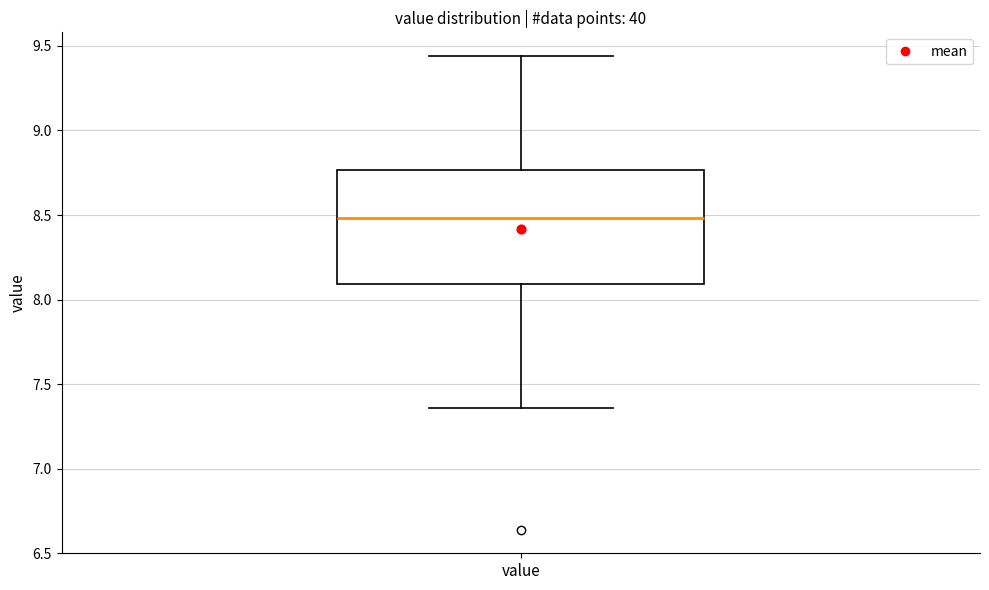

Read this box plot against the y-axis: the position of the median line, the range covered by the box, and the ends of both whiskers. The values are not printed on the chart, so give them approximately, as read against the axis.

median 8.50, box 8.10 to 8.75, whiskers 7.35 to 9.45